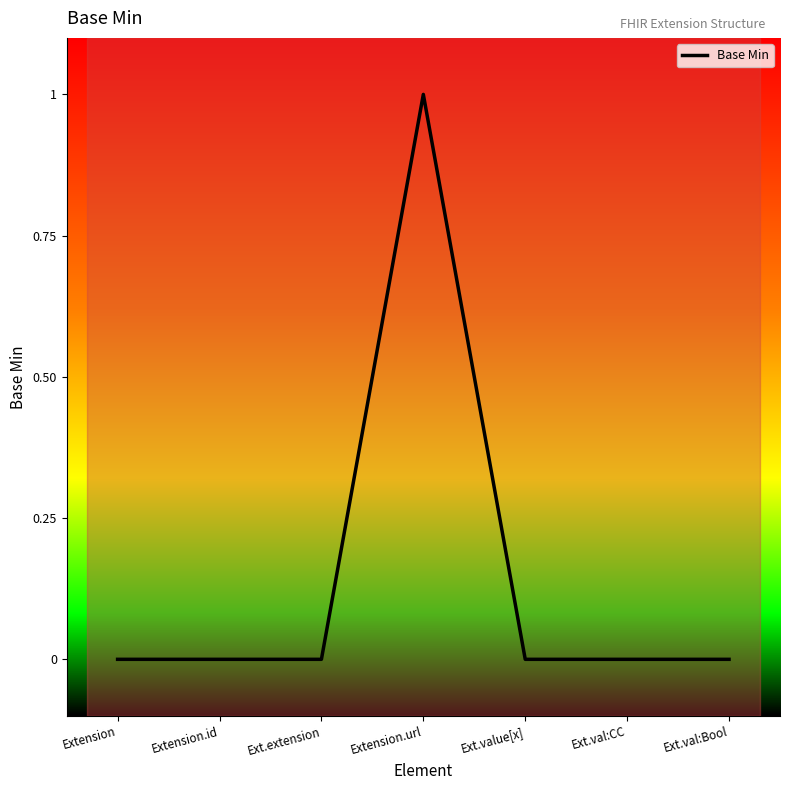

Which label corresponds to the largest value in the chart?

Extension.url